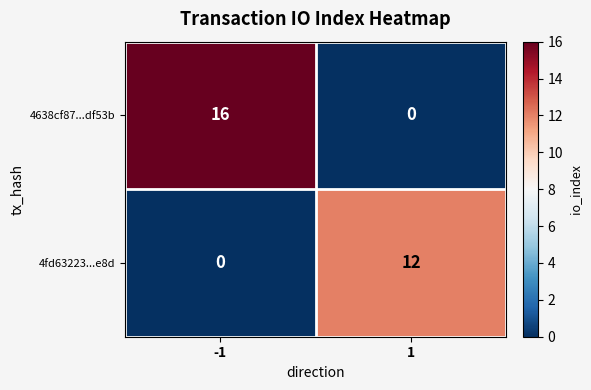

Which series changed the most between -1 and 1?

4638cf87...df53b